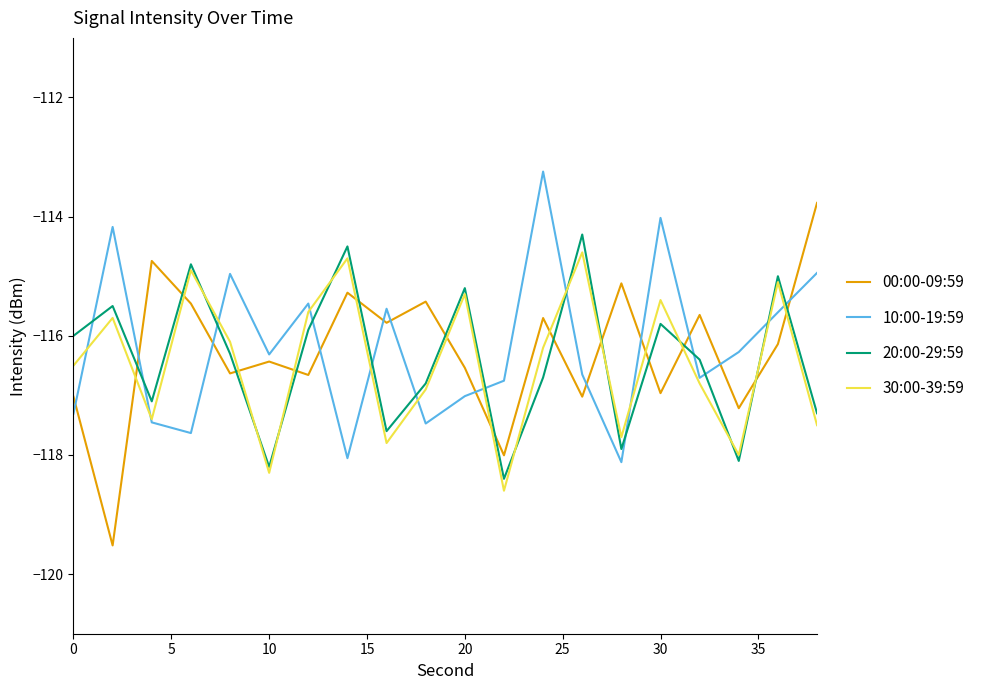

What is the minimum value for 30:00-39:59?

-118.6